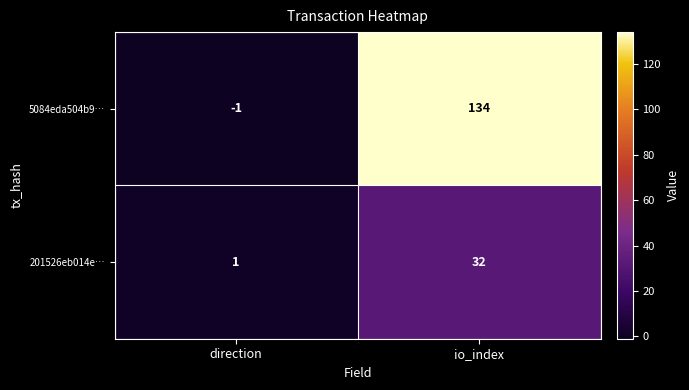

How many distinct data groups are displayed?

2